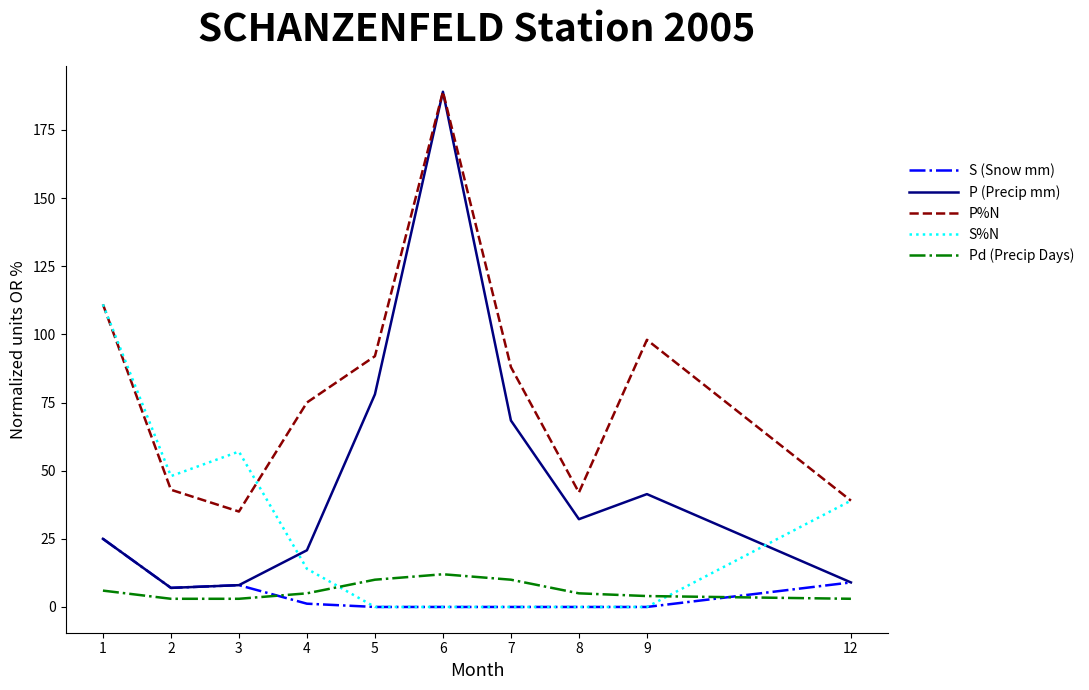

How many values in the S%N series are below 14?

5